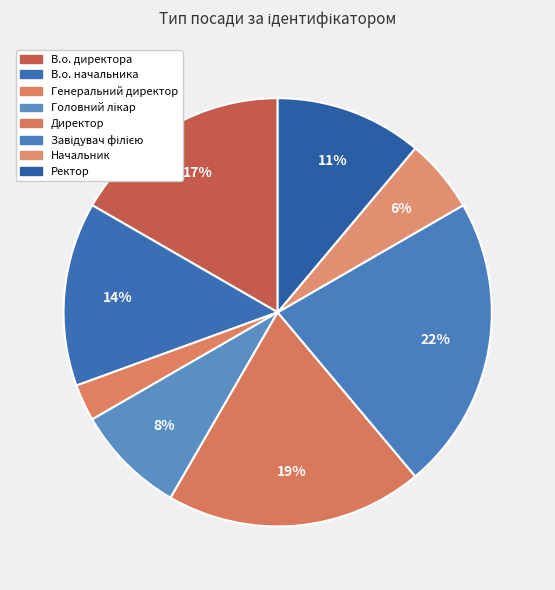

Between Директор and В.о. директора, which is larger?

Директор